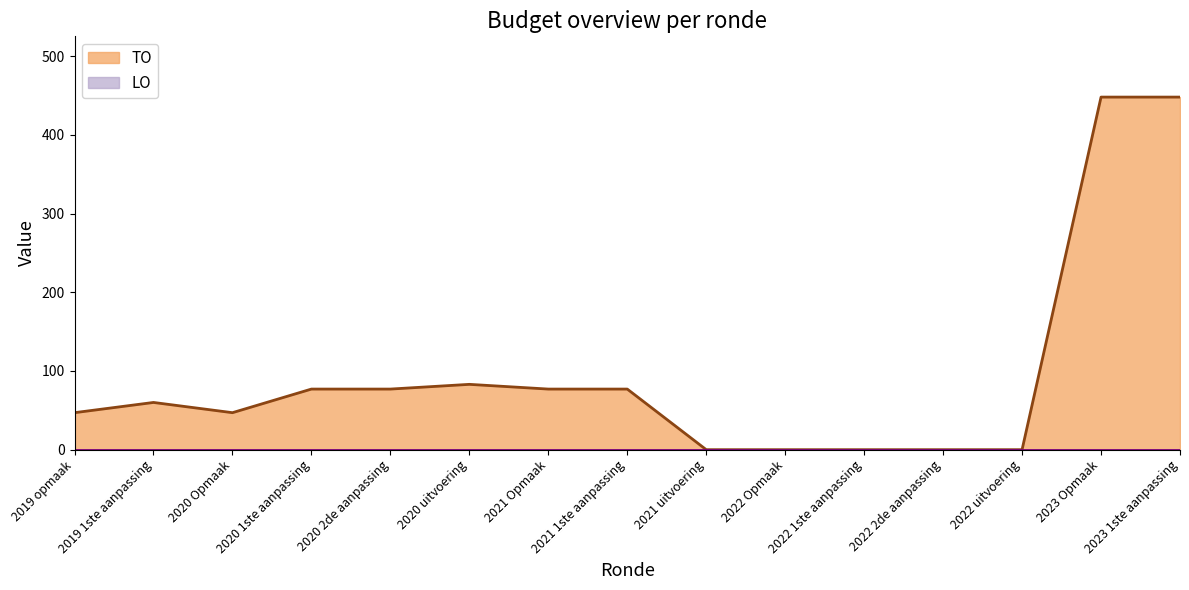

What is the sum of the values at 2023 Opmaak and 2019 opmaak?

495